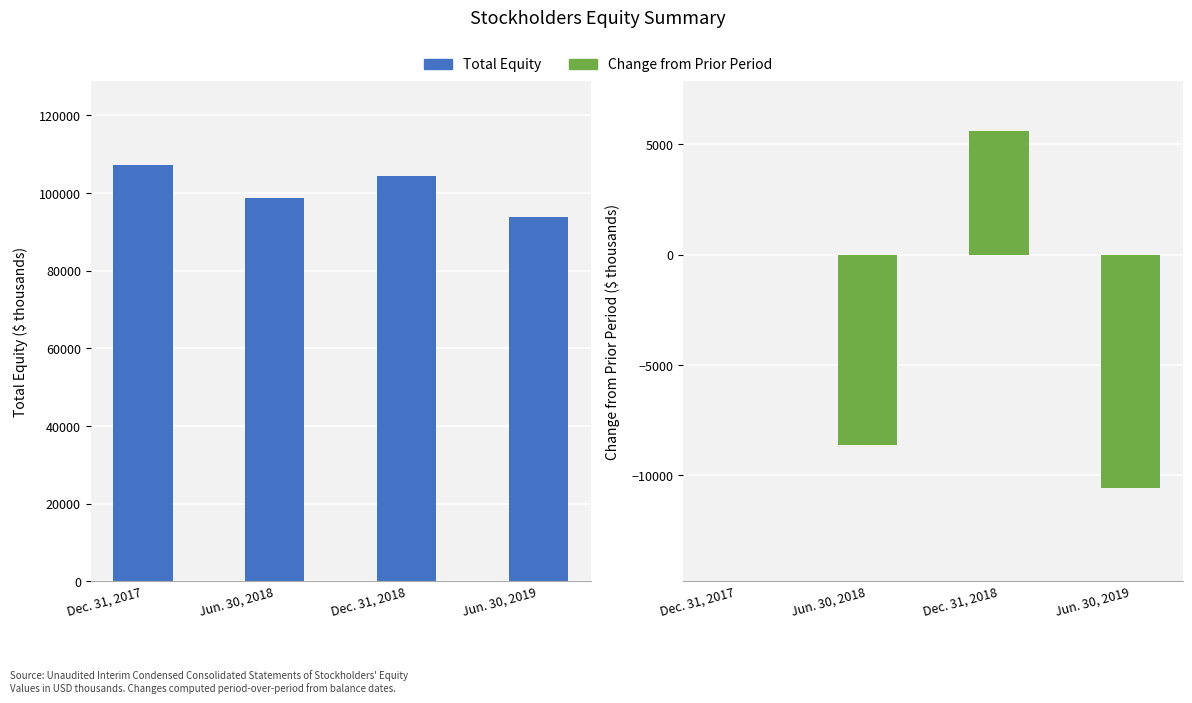

What is the difference between the highest and lowest values at Dec. 31, 2017?

107274